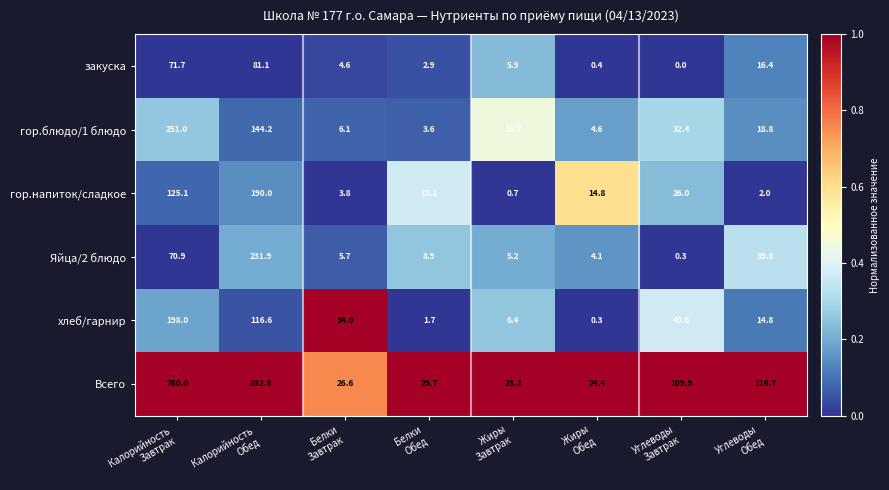

How many values in the гор.блюдо/1 блюдо series are below 18?

4